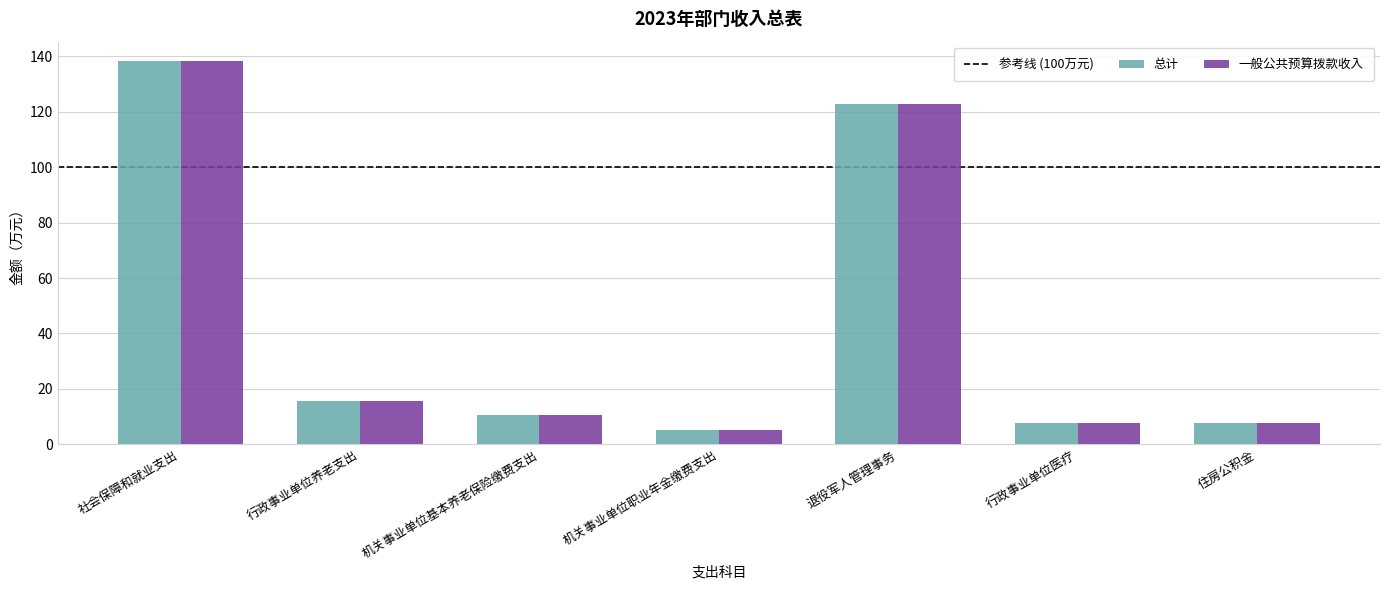

At which label is 总计 closest to 71?

退役军人管理事务